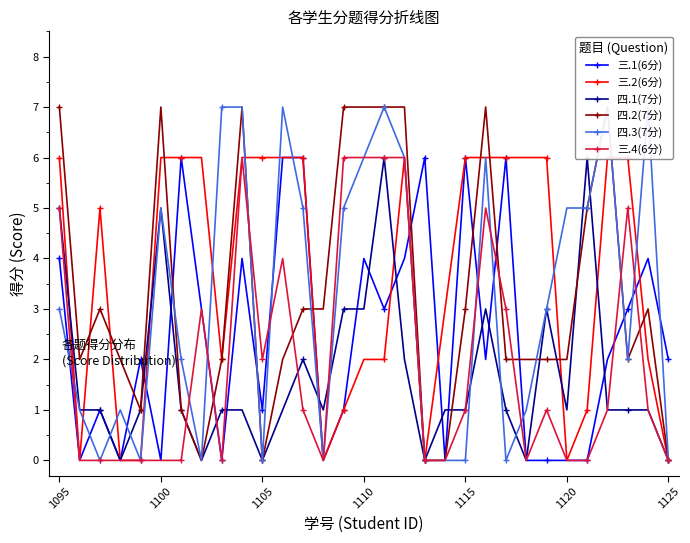

True or false: 三.4(6分) has a value of 0 at 13.

True